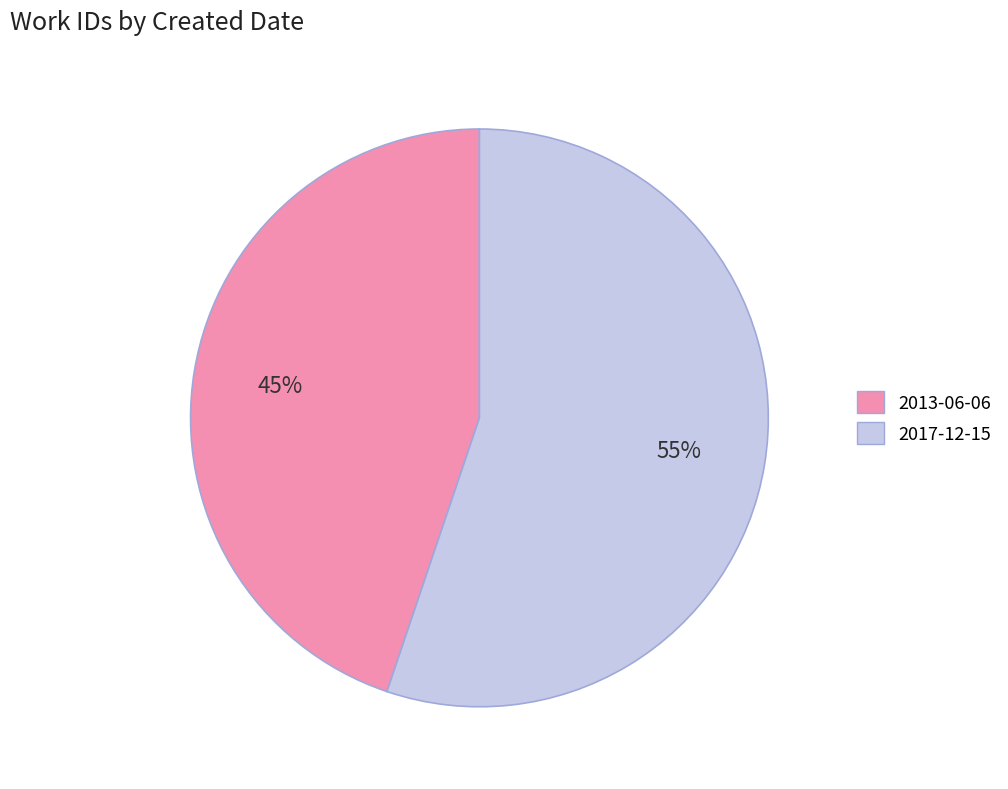

The 2013-06-06 slice represents 35% of the pie. True or false?

False